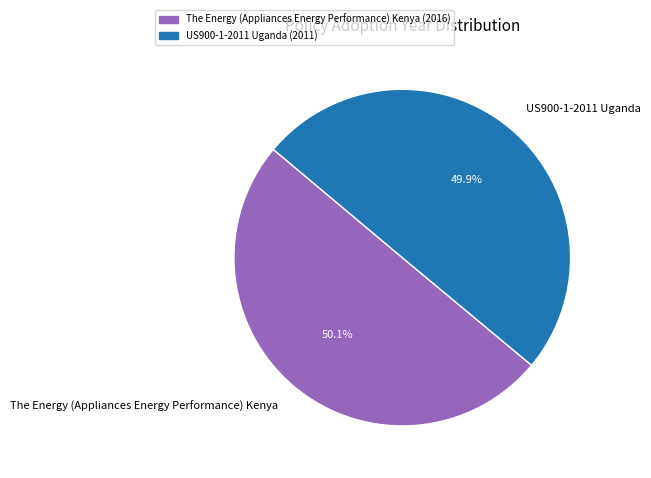

Is there a majority slice in this chart?

Yes